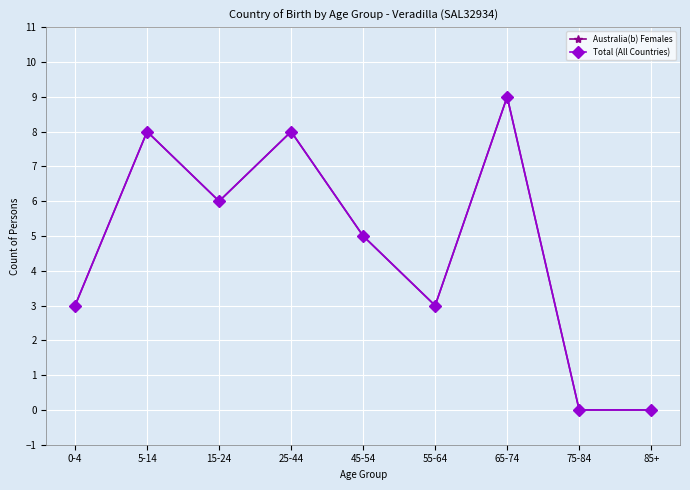

Between 15-24 and 75-84, which series saw the biggest shift?

Australia(b) Females